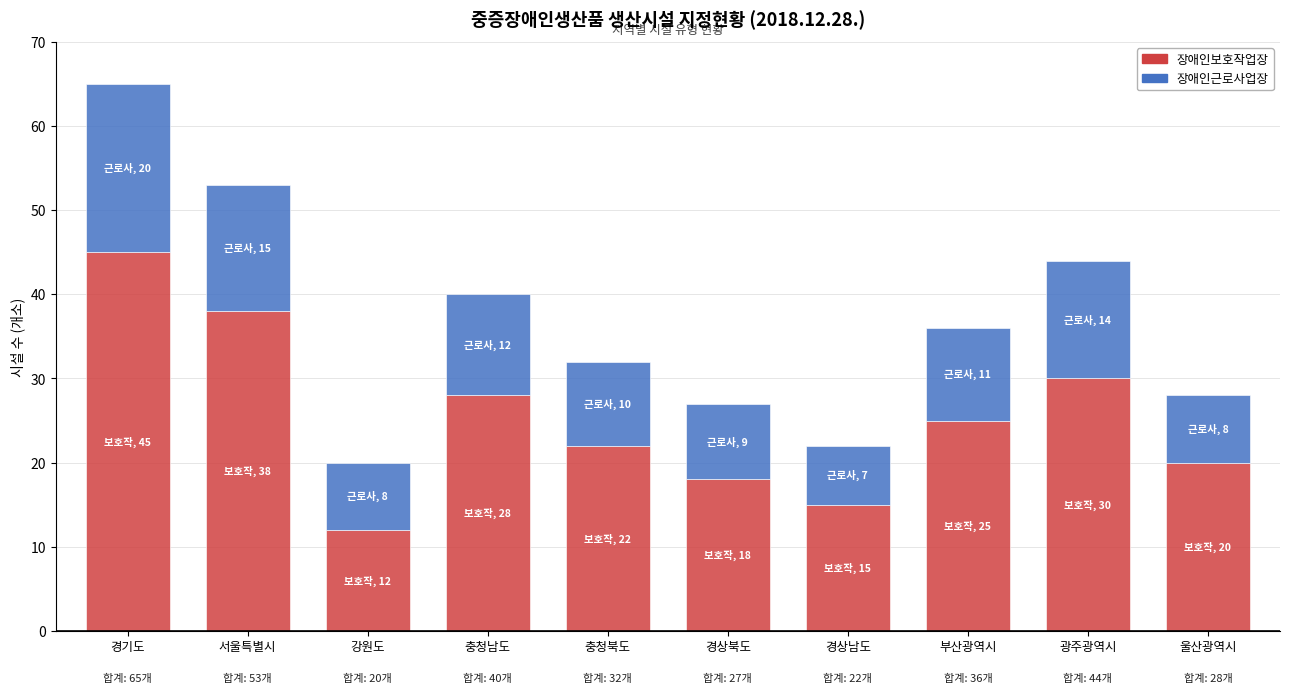

What is the difference between the second highest and second lowest values in the 장애인보호작업장 series?

23